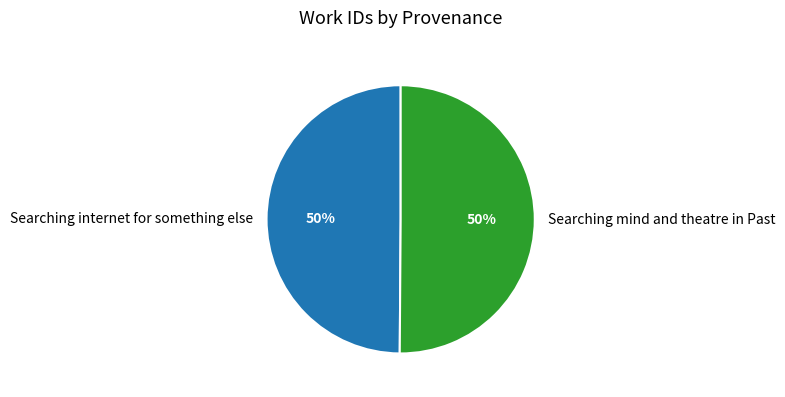

Do Searching mind and theatre in Past and Searching internet for something else together represent more than half of the pie?

Yes